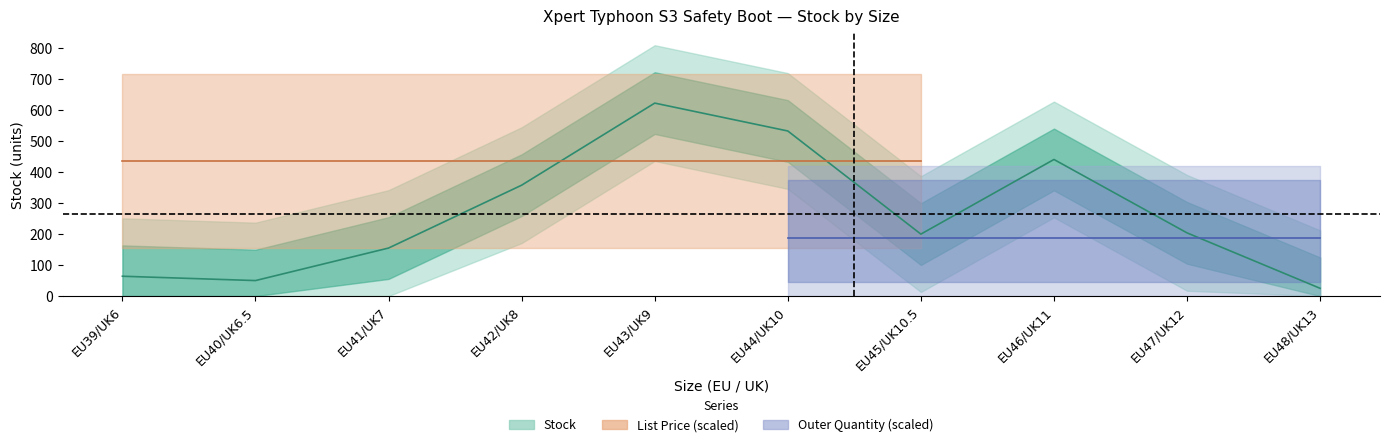

What are all the series names shown in the legend?

Stock, List Price, Outer Quantity